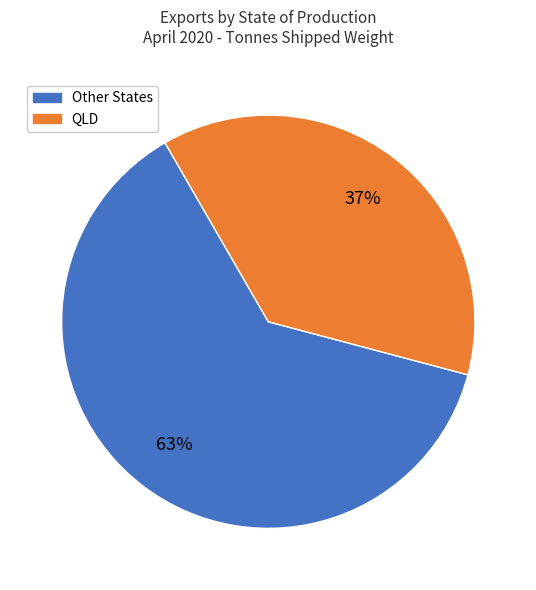

Approximately how many times larger is the value at Other States compared to QLD?

1.7